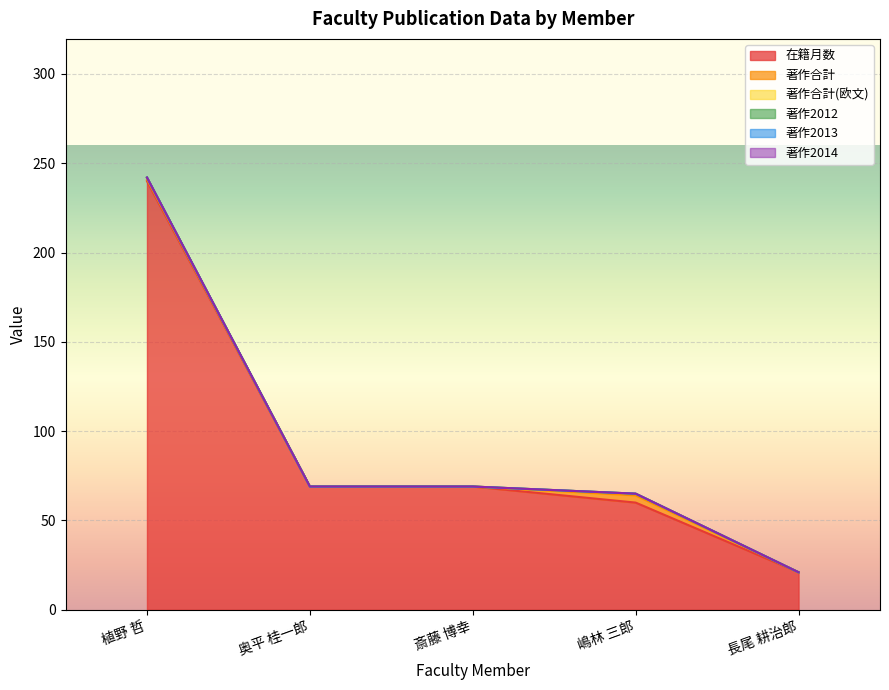

What is the total value across all series at 植野 哲?

242